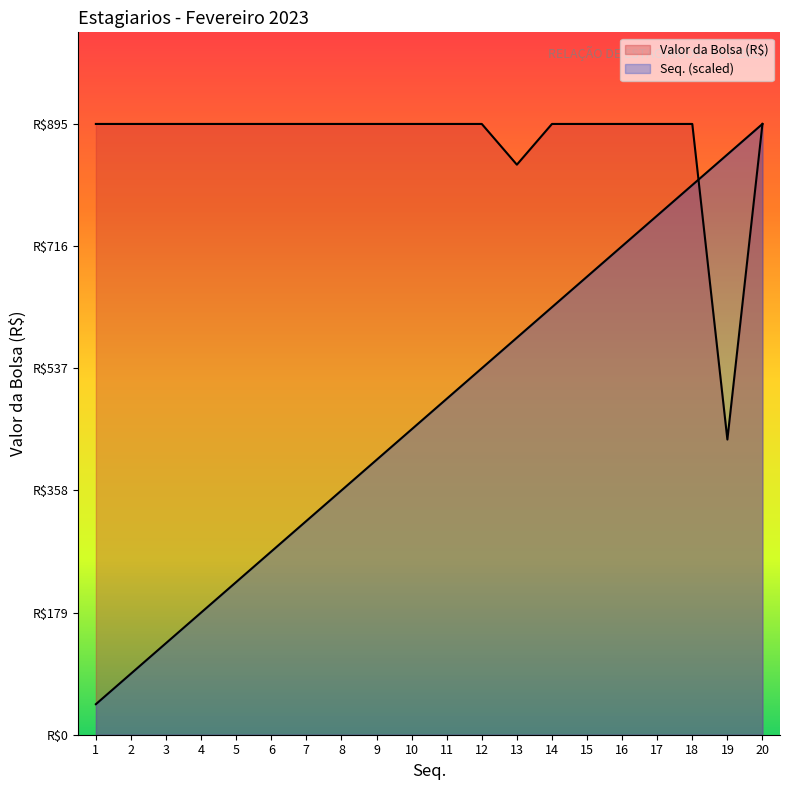

Reading left to right, what are all the values shown in this chart?

Valor da Bolsa (R$): 894.8	894.8	894.8	894.8	894.8	894.8	894.8	894.8	894.8	894.8	894.8	894.8	835.1	894.8	894.8	894.8	894.8	894.8	432.5	894.8
Seq.: 44.7	89.5	134.2	179.0	223.7	268.4	313.2	357.9	402.6	447.4	492.1	536.9	581.6	626.3	671.1	715.8	760.5	805.3	850.0	894.8